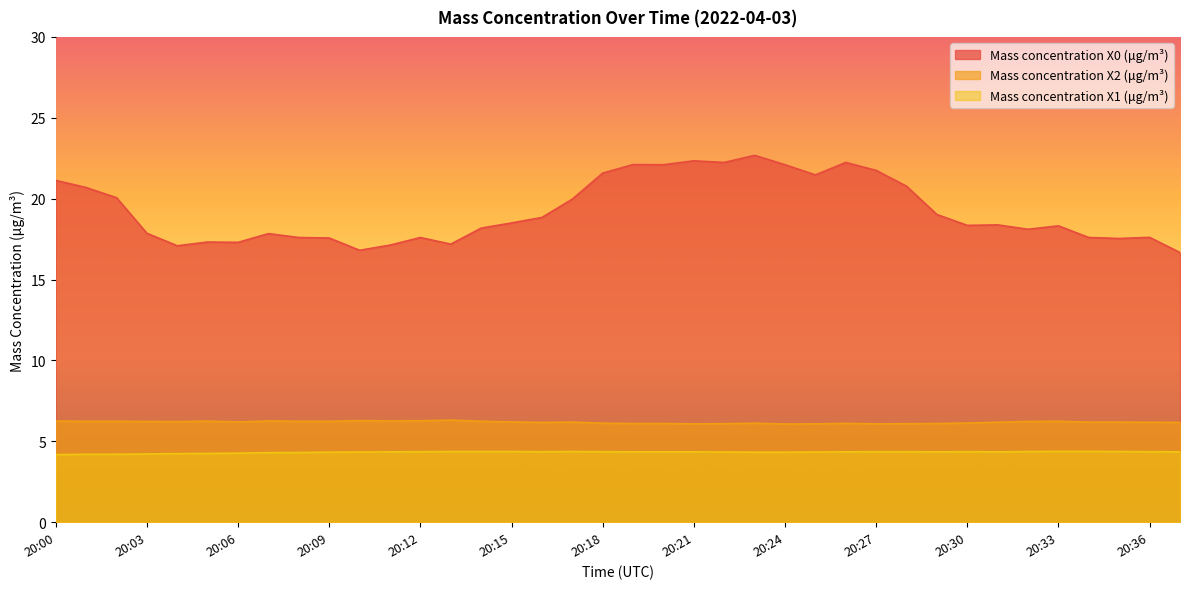

What is the difference between the Mass concentration X2 (μg/m³) values at 20:11 and 20:31?

0.1